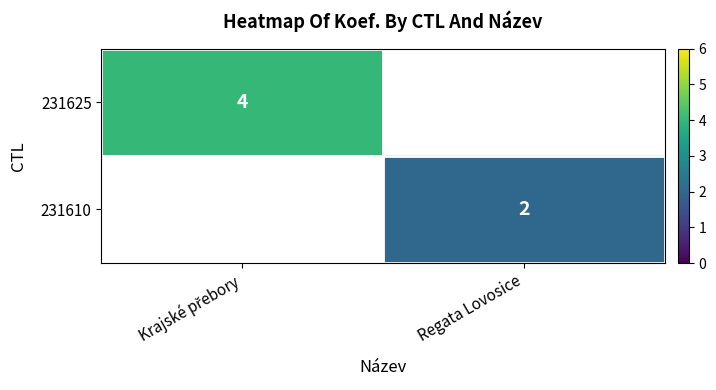

Is it true that 231625 equals 4.0 at Krajské přebory?

True